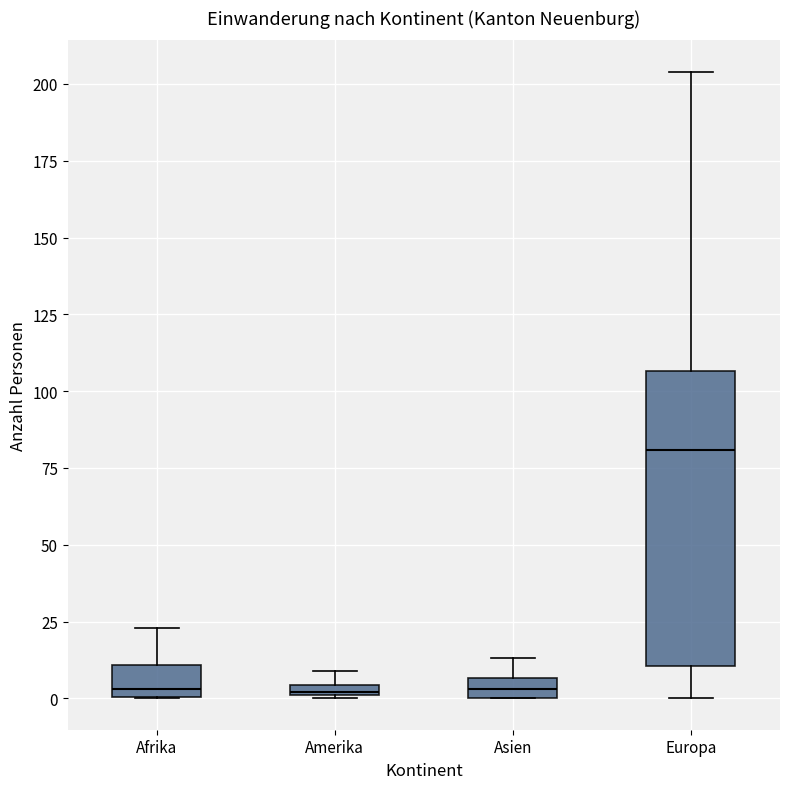

Comparing the boxes themselves (not the whiskers), which one is the tallest?

Europa